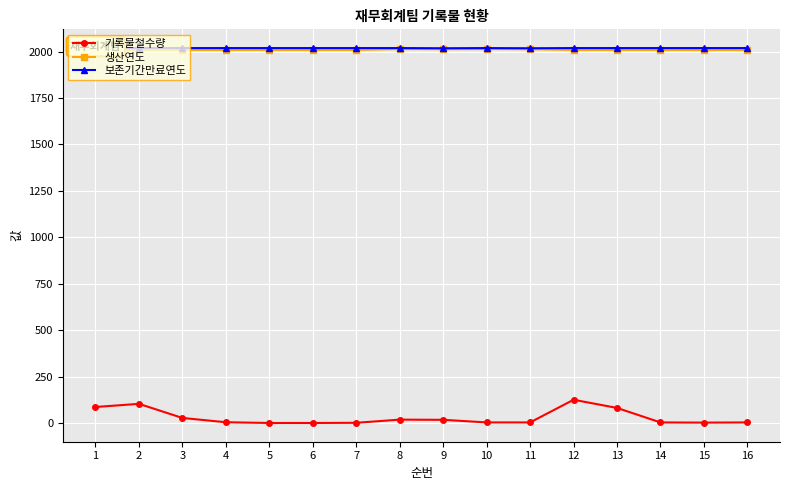

What is the average value of the 기록물철수량 series?

31